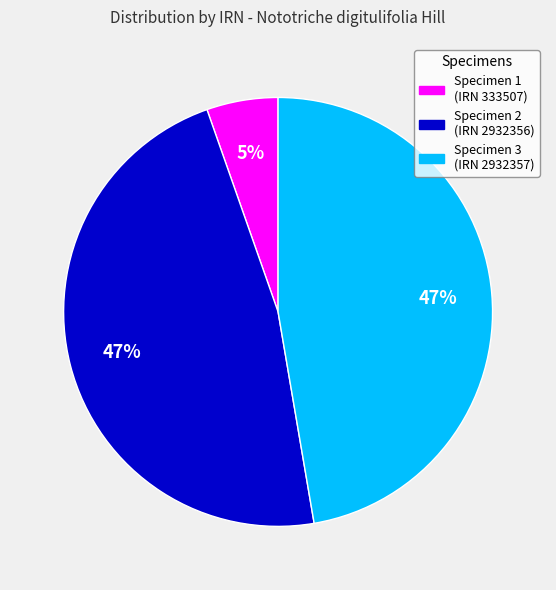

To the nearest percent, what is the average slice percentage?

33%